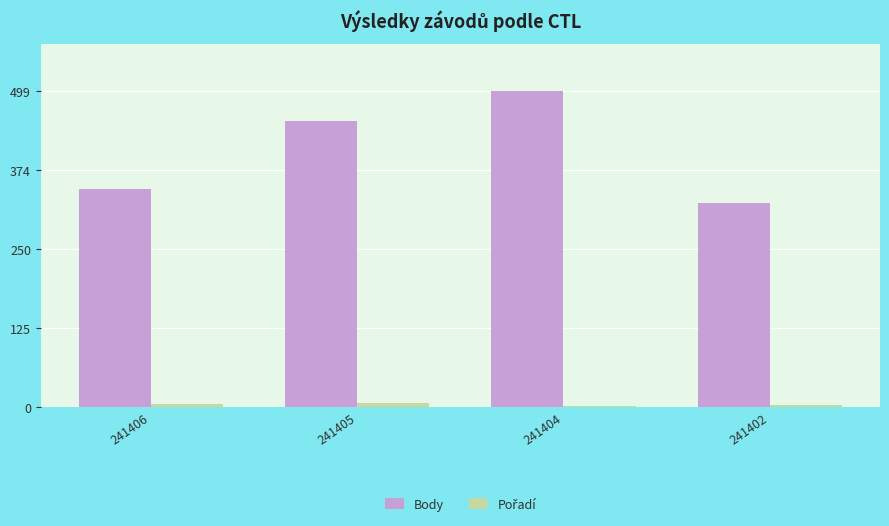

List the labels in order of Body value, largest first.

241404, 241405, 241406, 241402